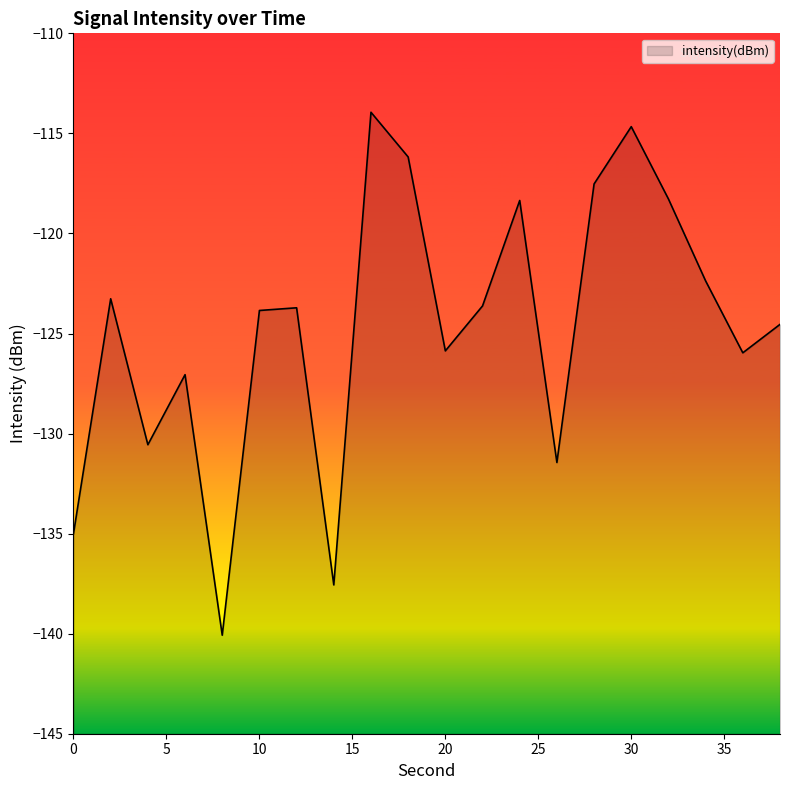

True or false: the data shows -176.3 at 9.

False